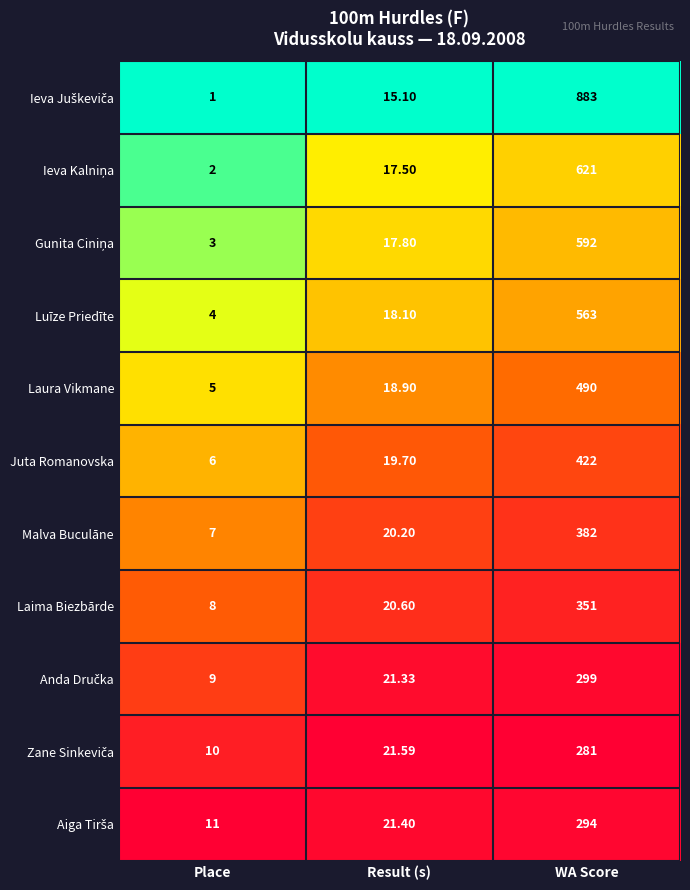

Which label corresponds to the largest value in the chart?

WA Score